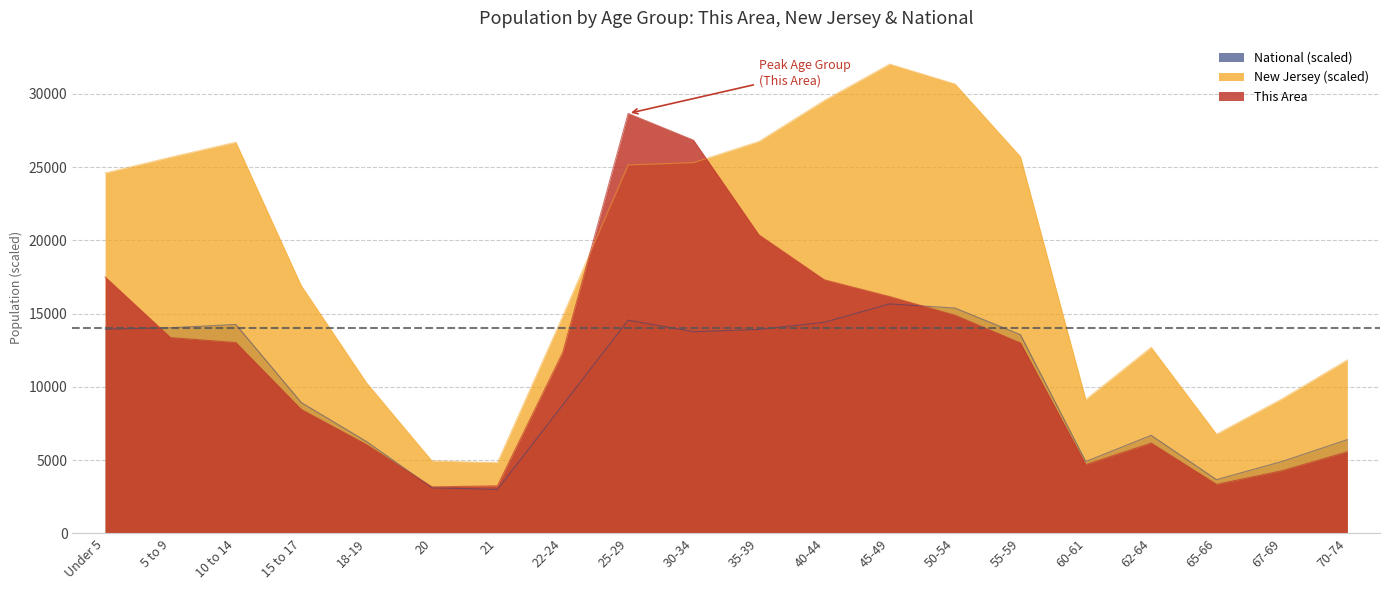

What is the maximum value for This Area?

28657.0